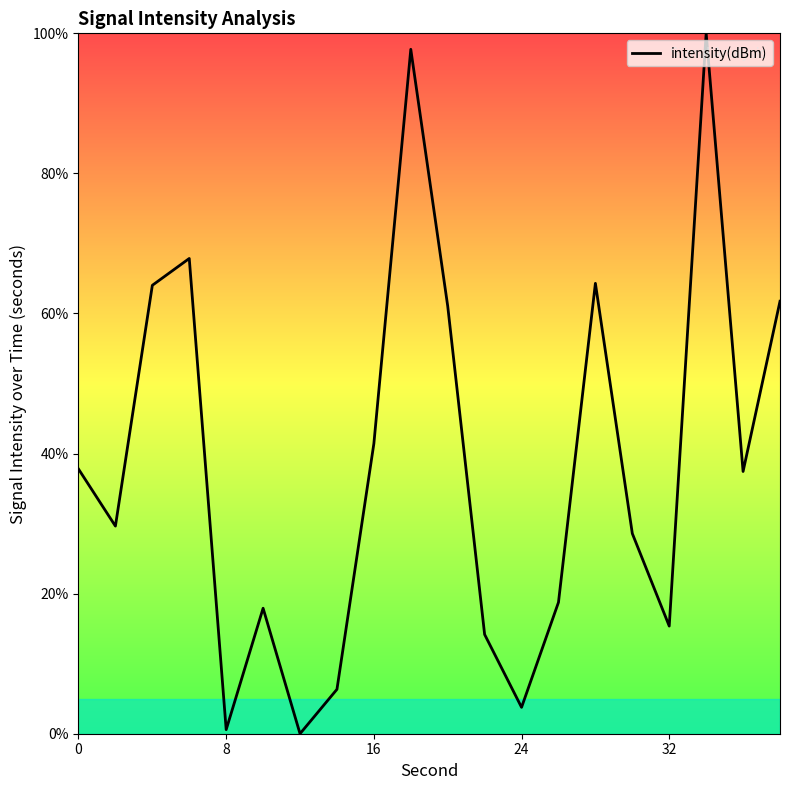

What is the maximum value shown in the chart?

100.0